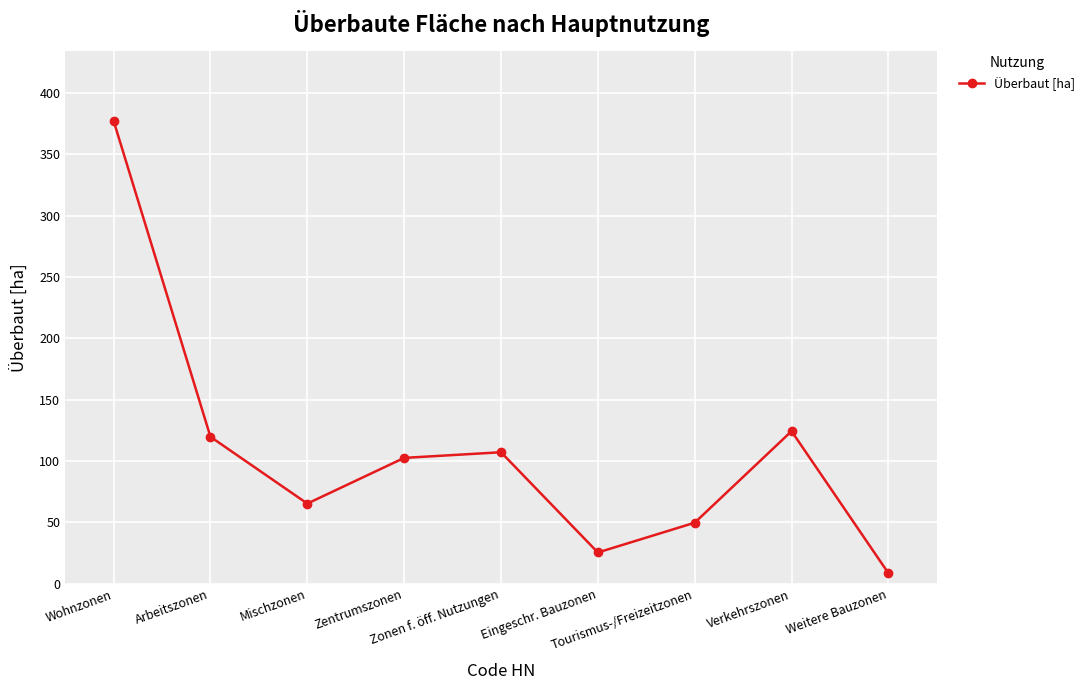

Which label corresponds to the smallest value in the chart?

Weitere Bauzonen